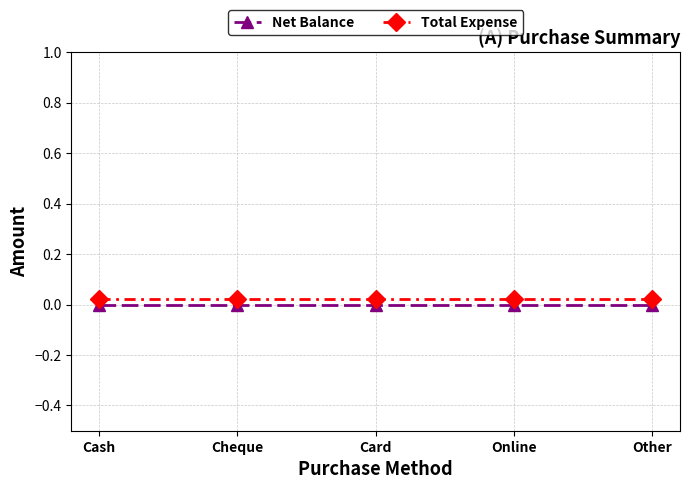

What is the label of the 3rd point from the left?

Card